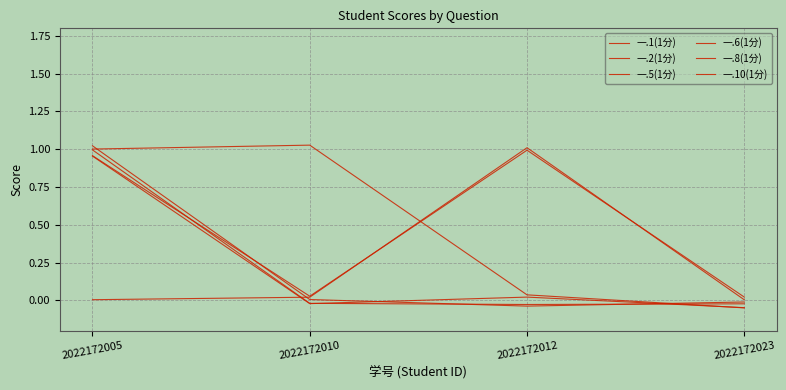

Rank the series at 2022172005 from lowest to highest value.

一.1(1分), 一.6(1分), 一.2(1分), 一.10(1分), 一.5(1分), 一.8(1分)